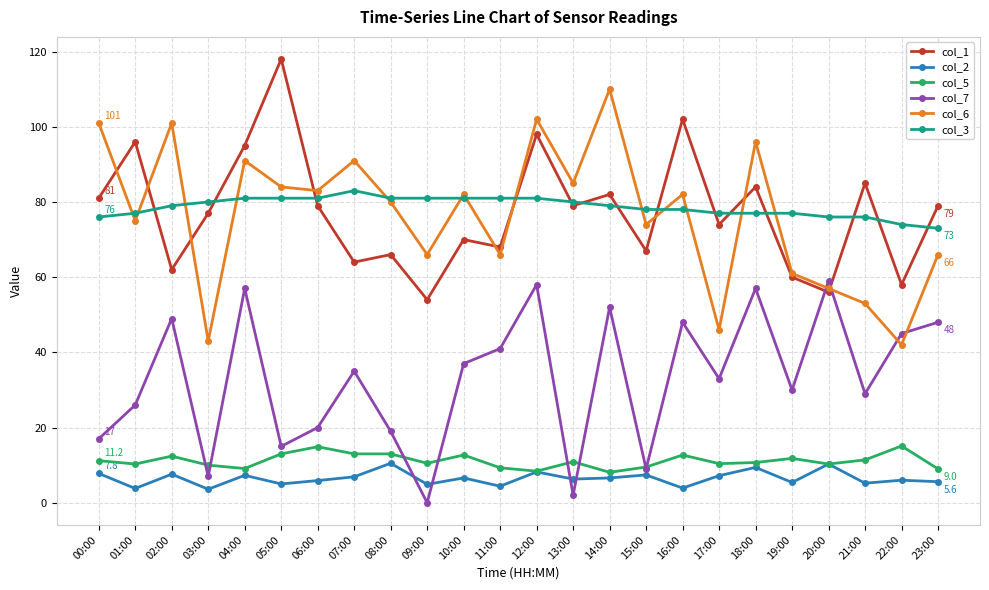

What is the label of the 21st point from the left?

20:00